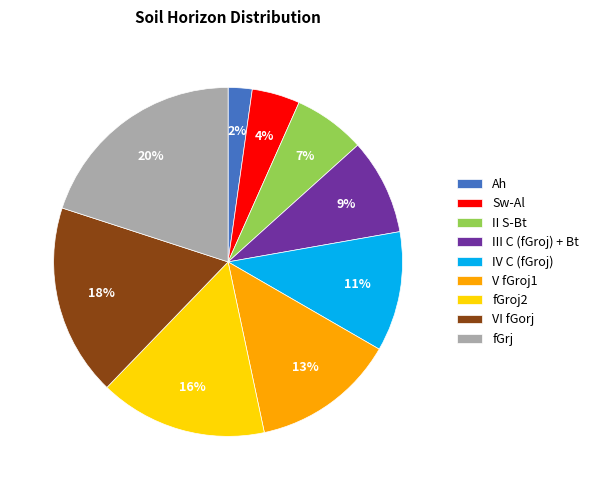

Which slice is the smallest?

Ah